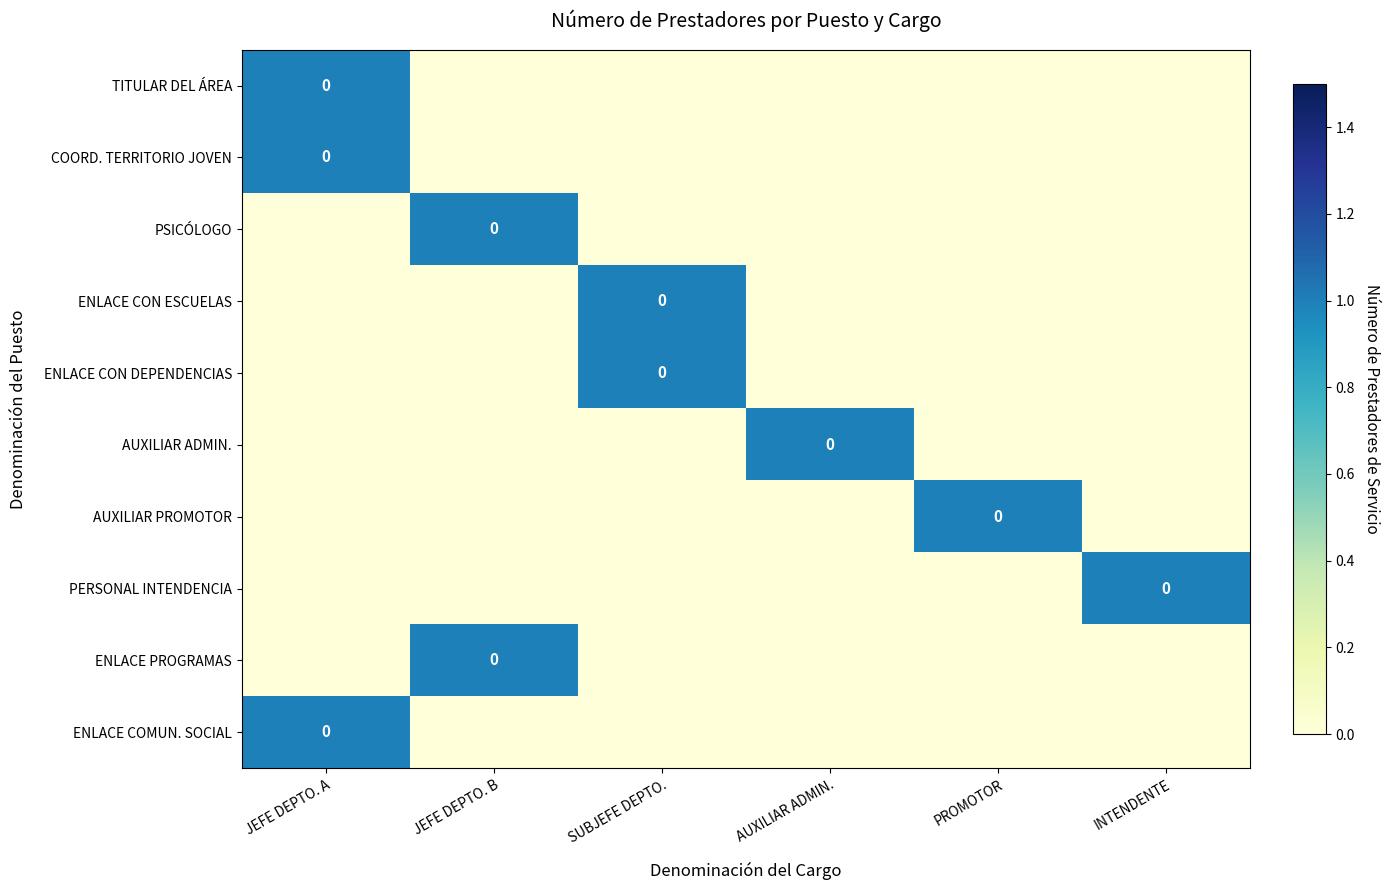

How many data points does each series have?

6